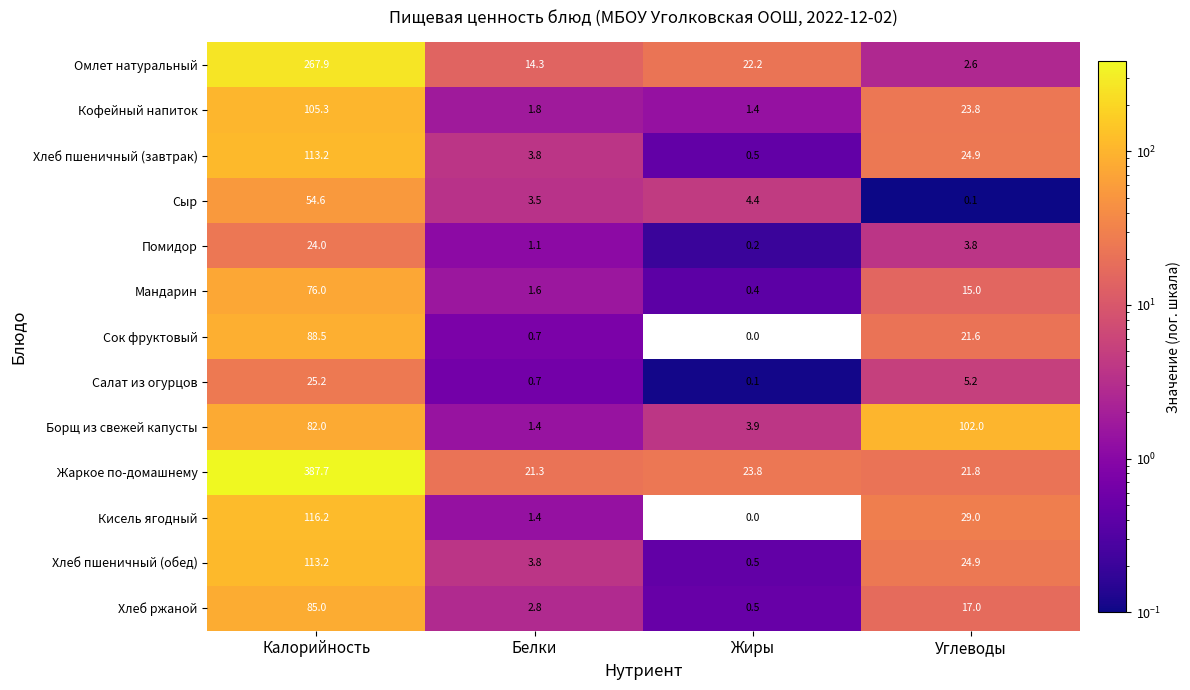

Where does the Кисель ягодный series first go above 29?

Калорийность